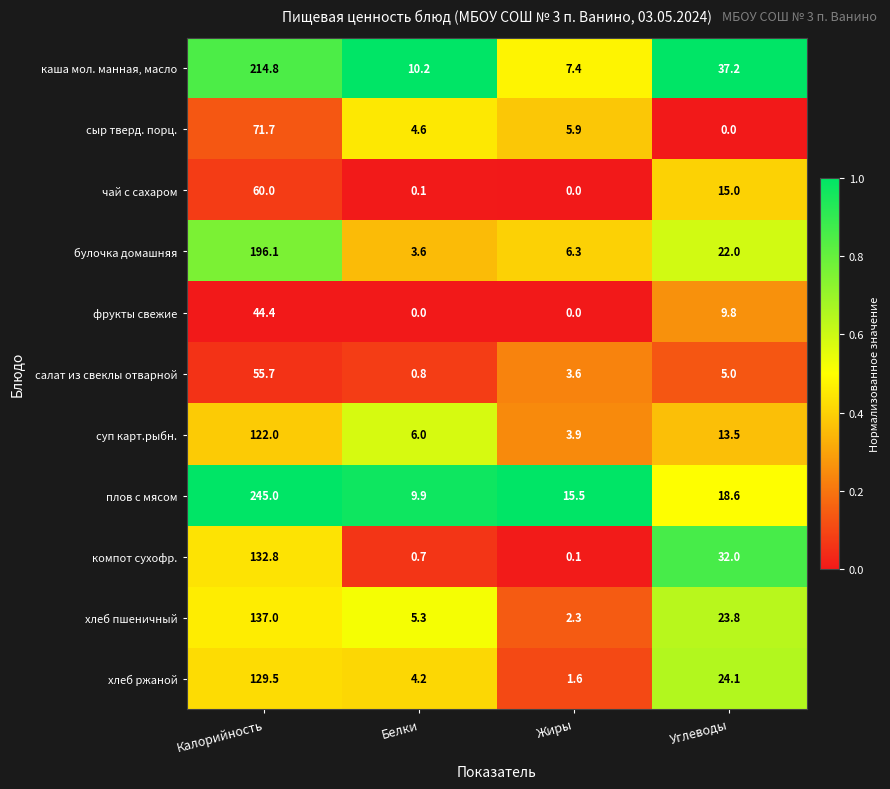

The value of хлеб пшеничный at Жиры is 2.3. True or false?

True